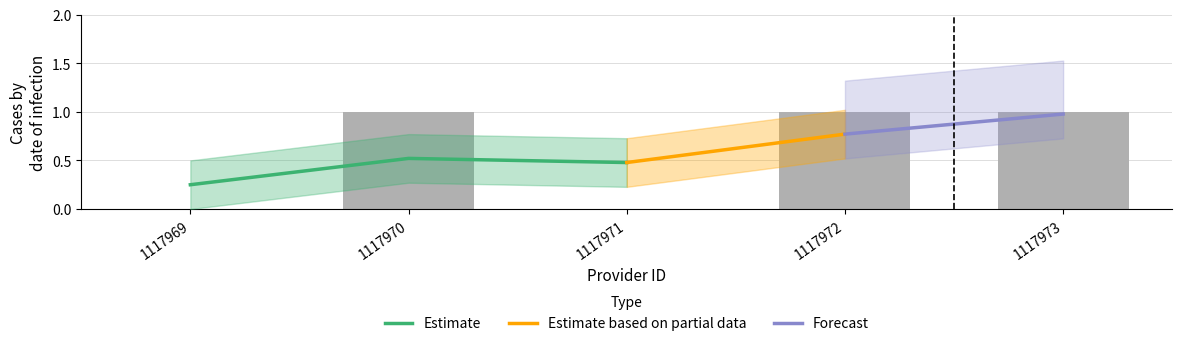

What is the difference between the maximum and second lowest values?

1